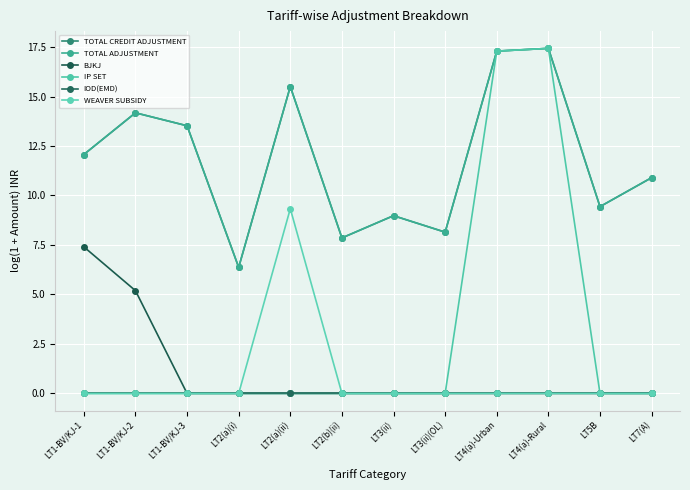

Is this an area chart (filled region under the line)?

No